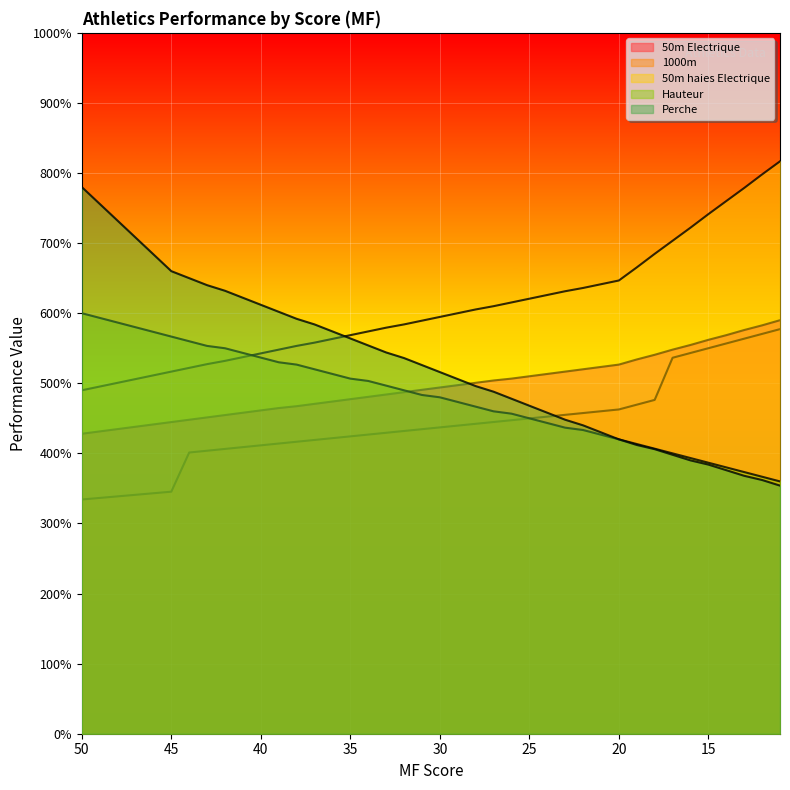

How many values in the 50m Electrique series exceed 7?

28